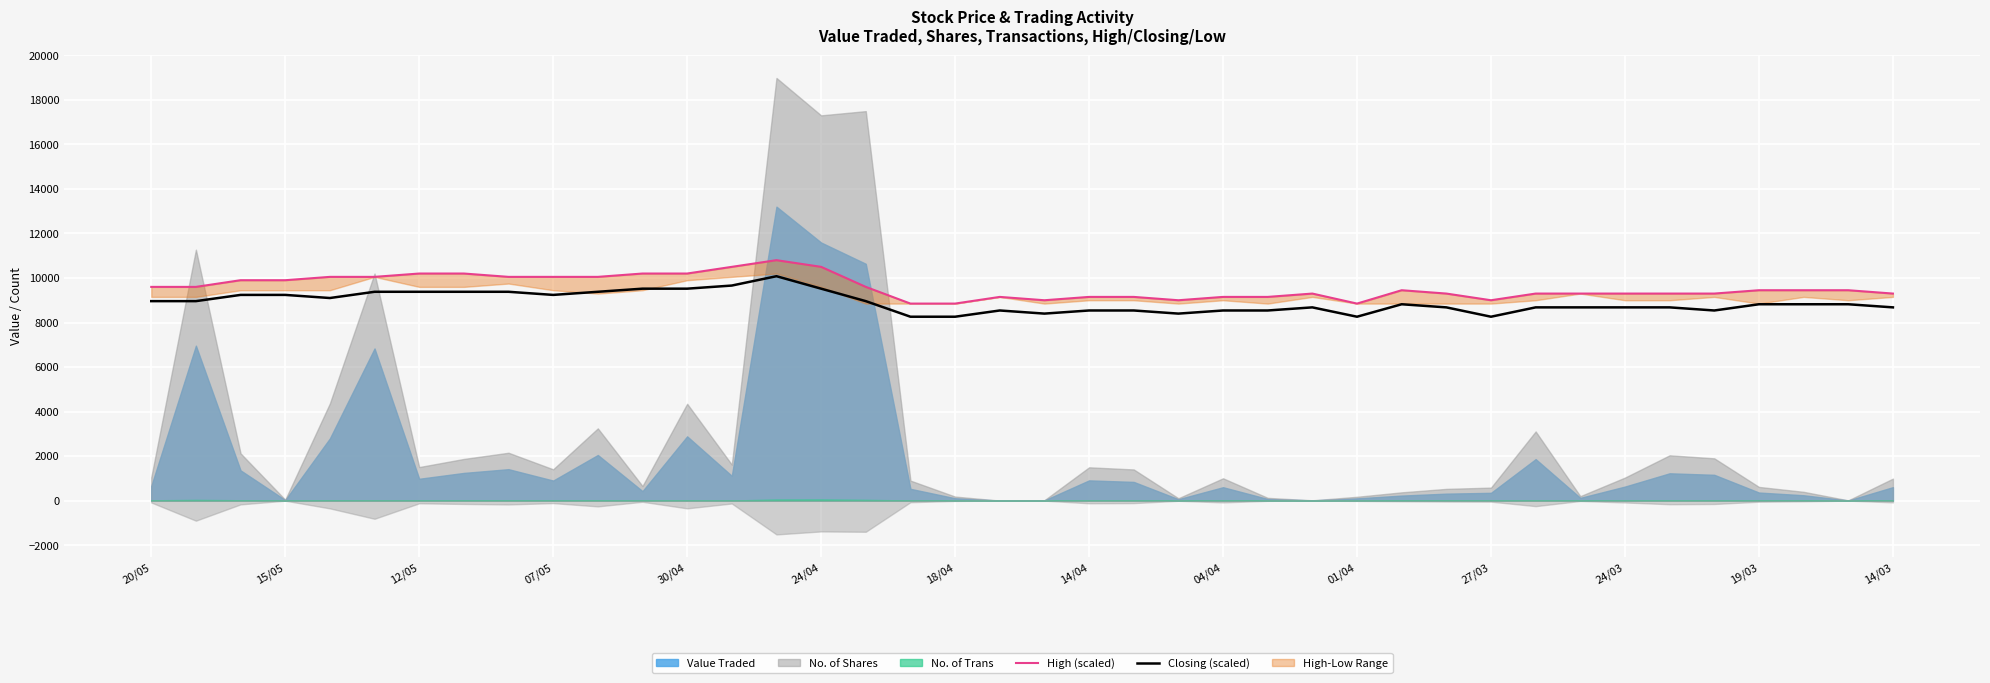

What is the difference between the second highest and minimum values in the Closing (scaled) series?

1400